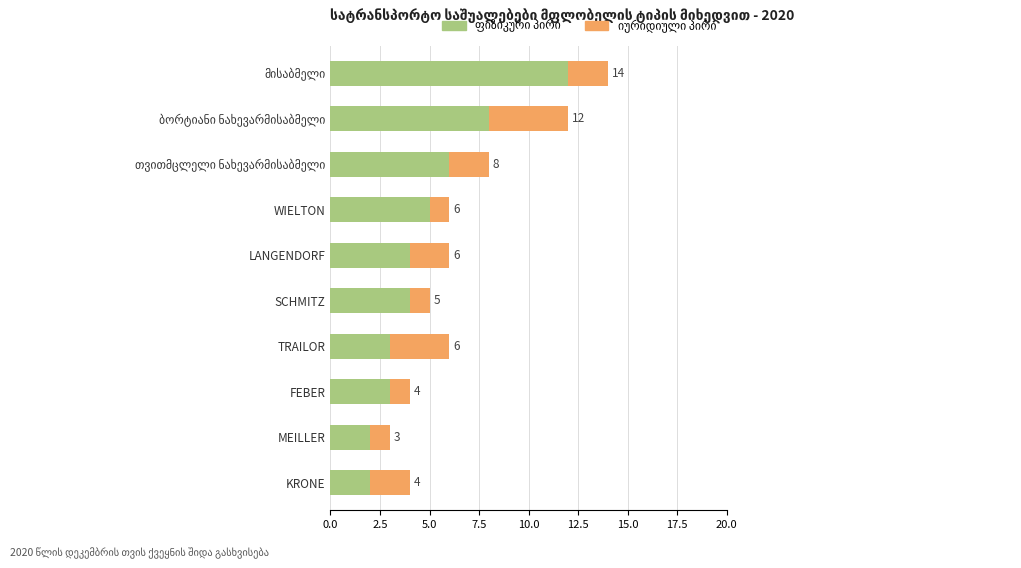

What is the total value across all series at MEILLER?

3